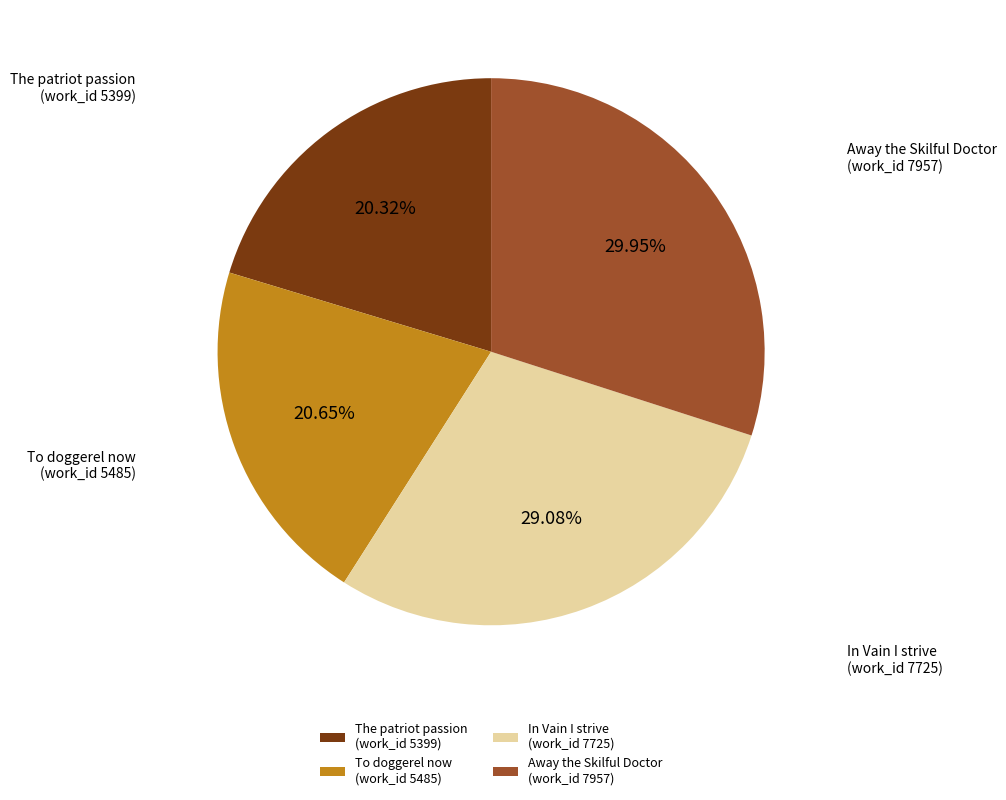

Approximately how many times larger is the value at The patriot passion (work_id 5399) compared to In Vain I strive (work_id 7725)?

0.7